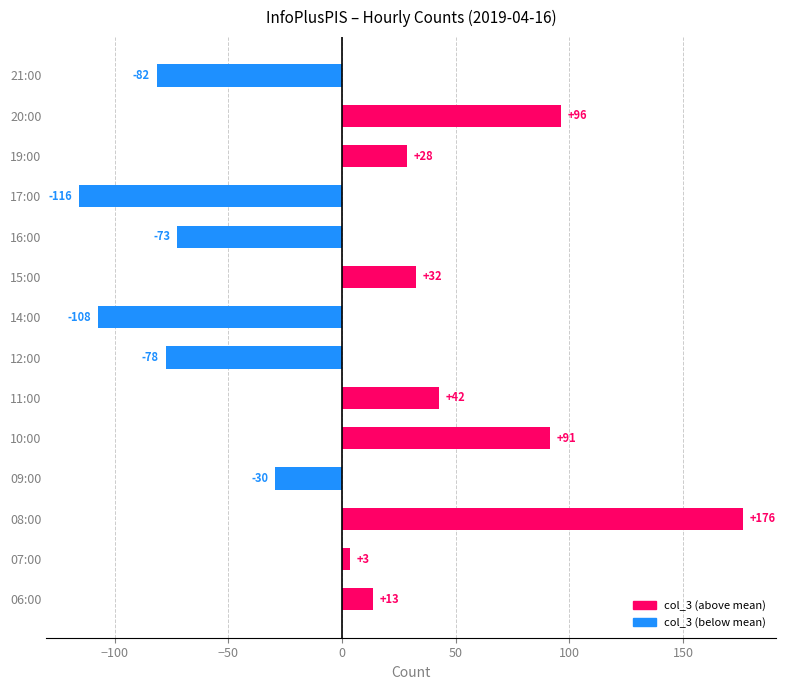

Are the bars horizontal?

Yes